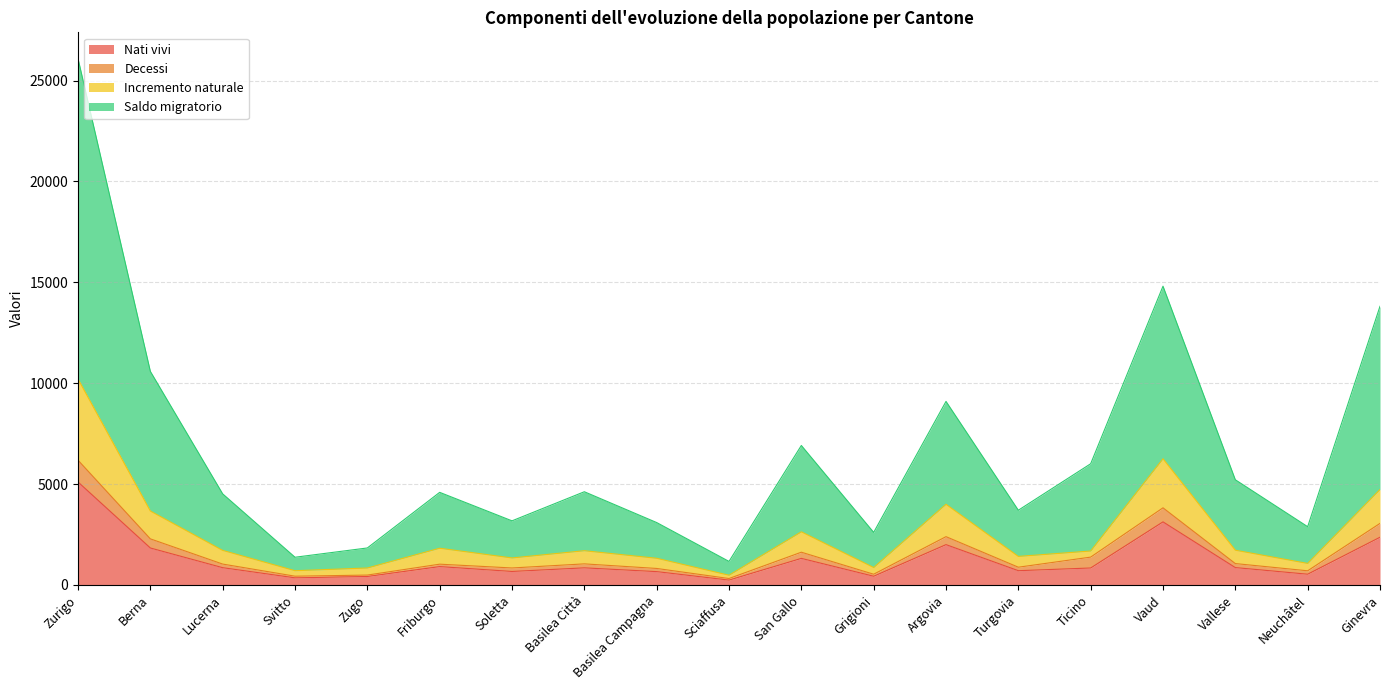

At which category is the sum across all series the highest?

Zurigo